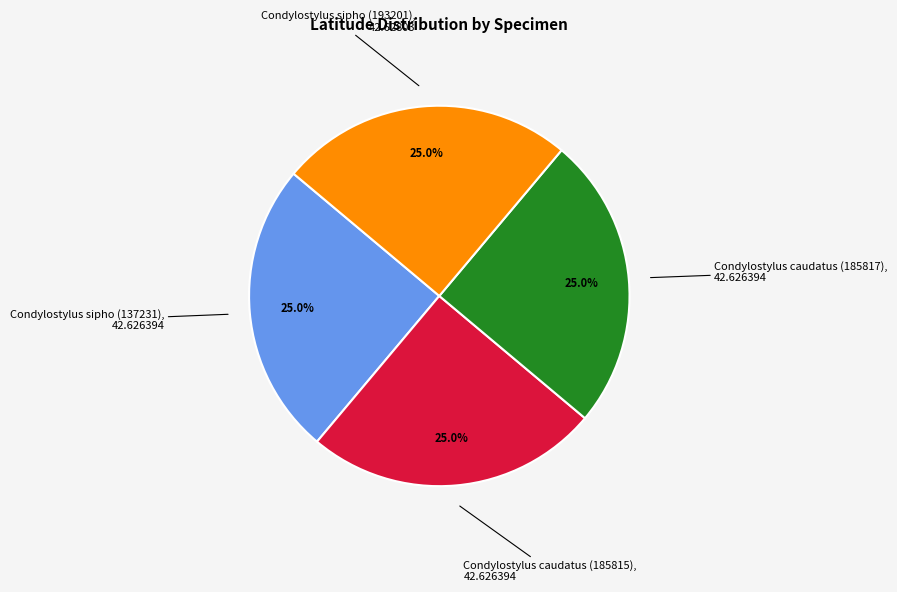

Is there a majority slice in this chart?

No